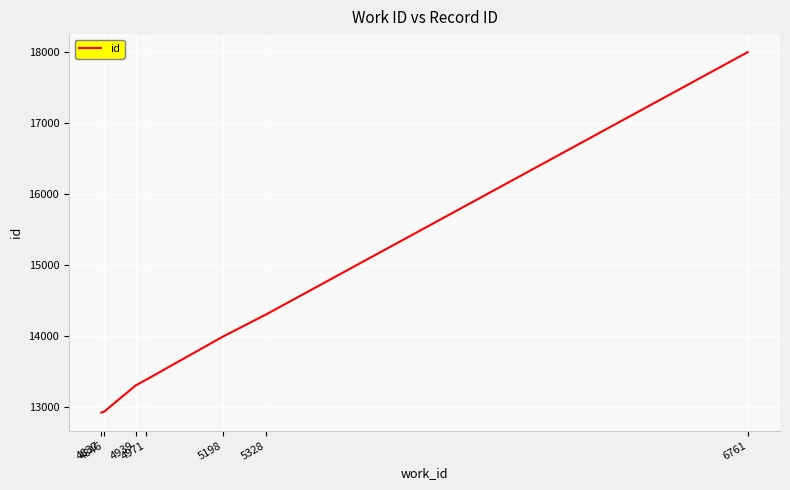

True or false: there are more than 1 points higher than both neighbors.

False